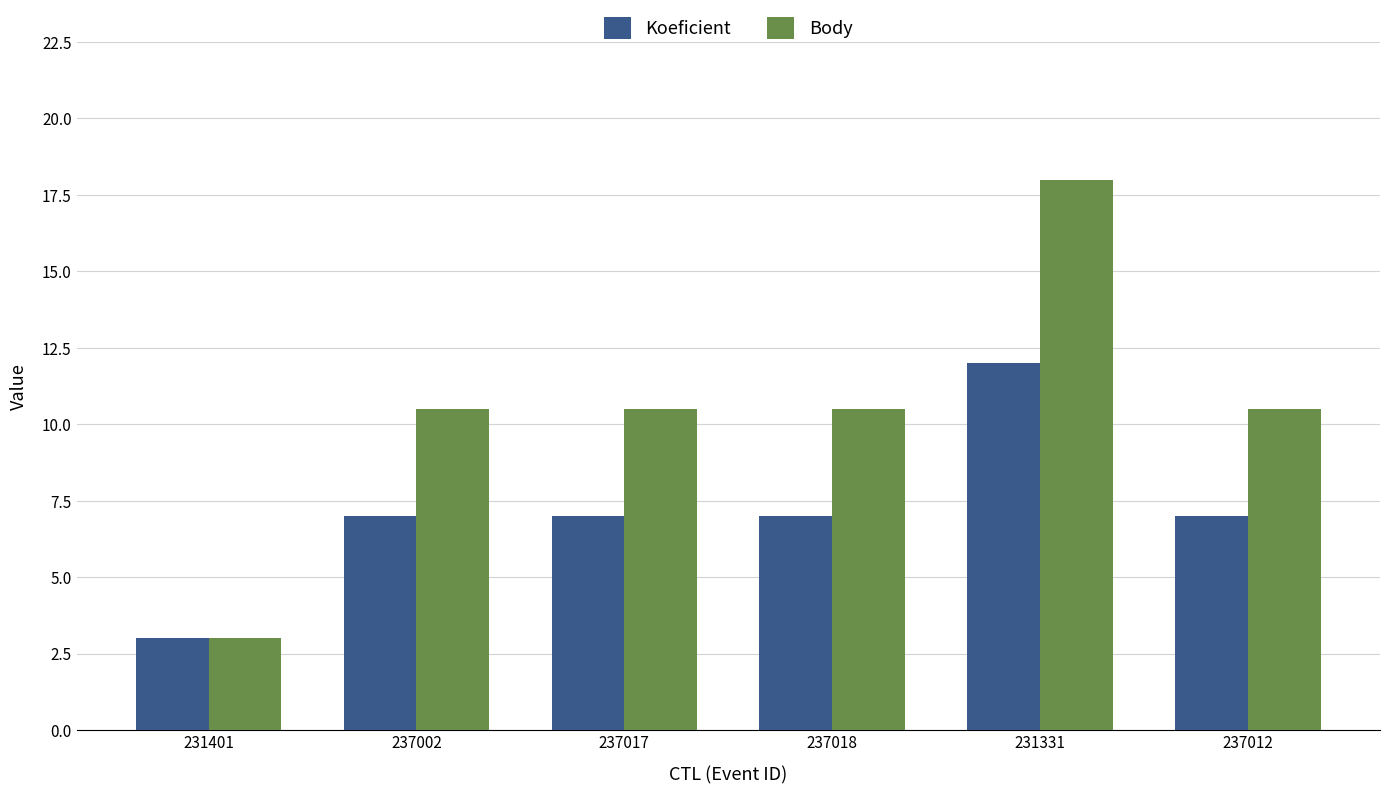

What is the difference between the highest and lowest values at 237017?

3.5